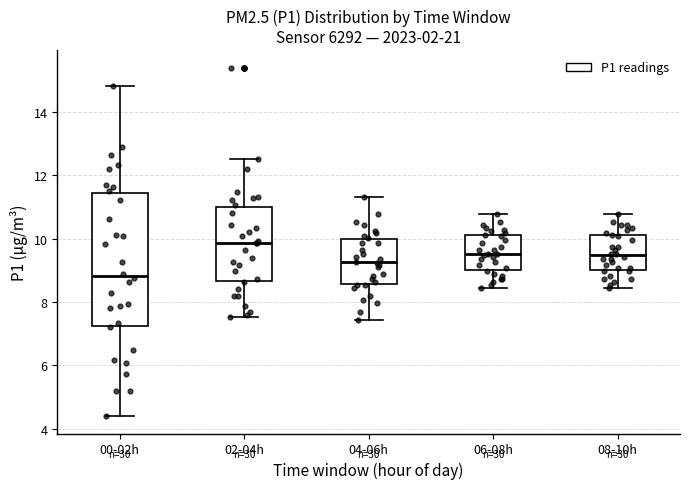

Reading left to right, transcribe this box plot: for each box, give where its median line is, the range the box spans, and where its two whiskers end, as read against the y-axis. The values are not printed on the chart, so give them approximately, as read against the axis.

00-02h: median 8.8, box 7.2 to 11.4, whiskers 4.4 to 14.8
02-04h: median 9.8, box 8.6 to 11.0, whiskers 7.6 to 12.6
04-06h: median 9.2, box 8.6 to 10.0, whiskers 7.4 to 11.4
06-08h: median 9.6, box 9.0 to 10.2, whiskers 8.4 to 10.8
08-10h: median 9.4, box 9.0 to 10.2, whiskers 8.4 to 10.8